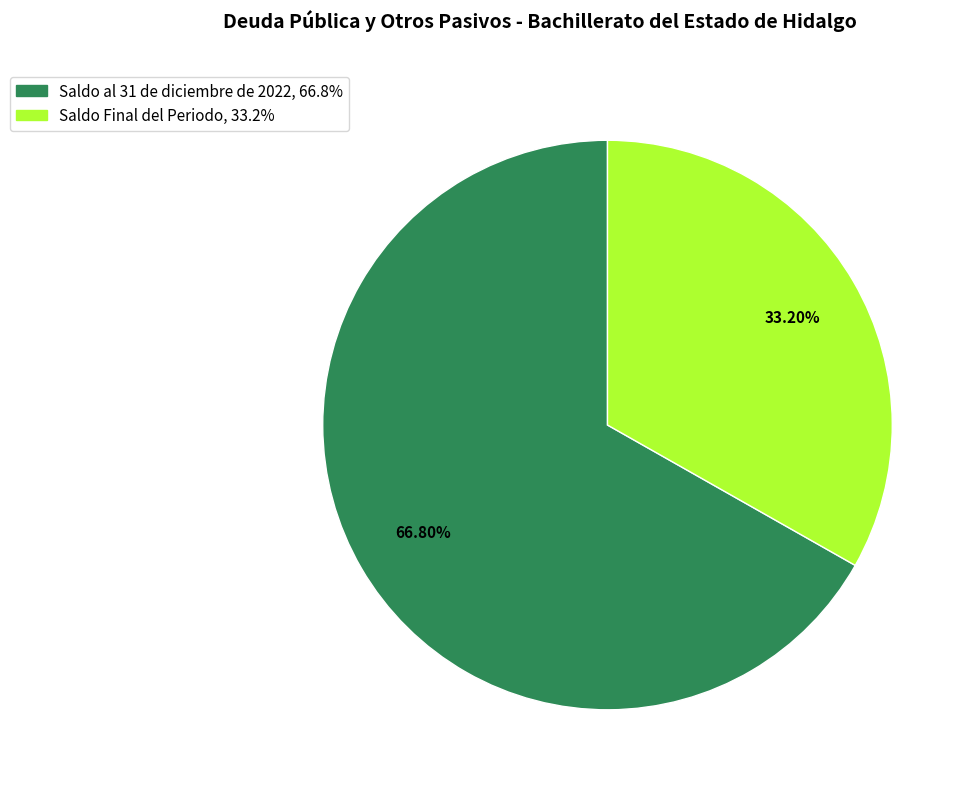

How many segments does this pie chart have?

2